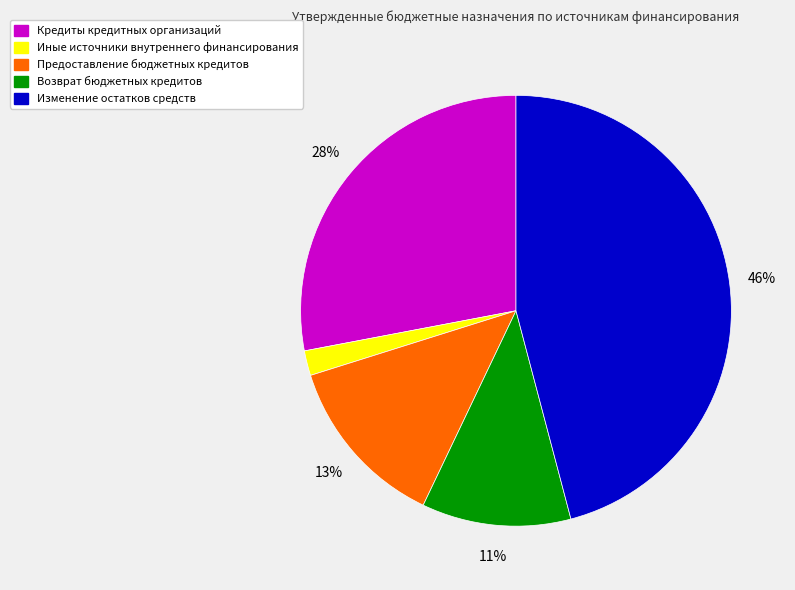

To the nearest percent, what is the combined percentage of Предоставление бюджетных кредитов and Изменение остатков средств?

59%